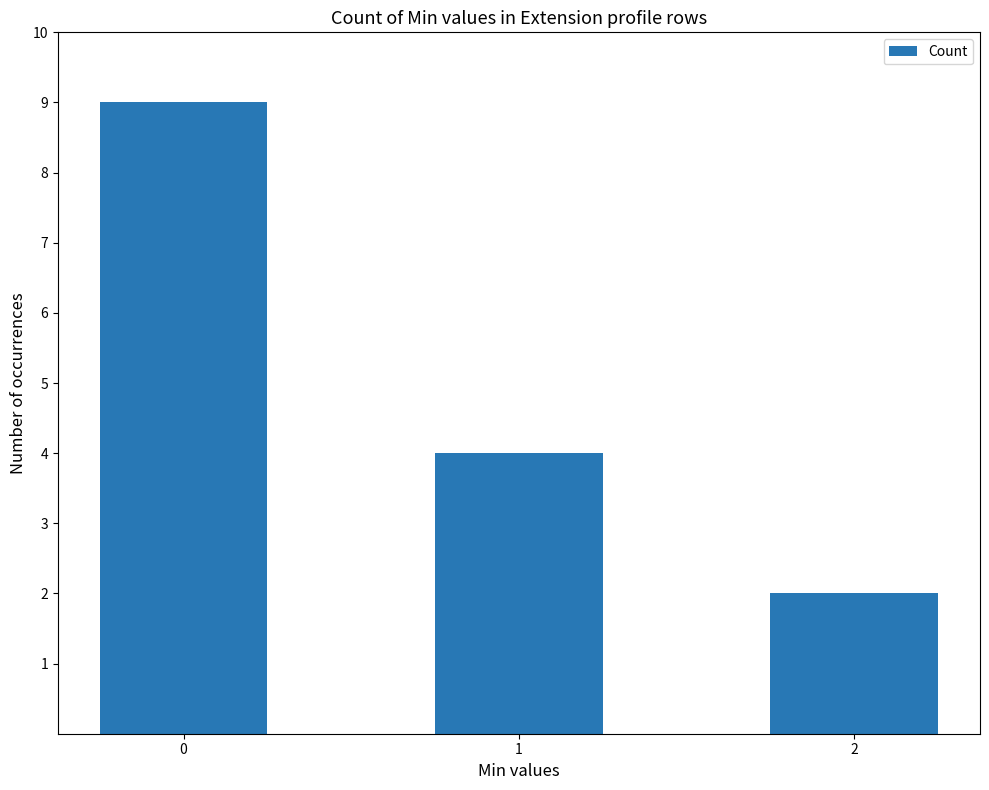

What is the value of the 1st bar from the left?

9